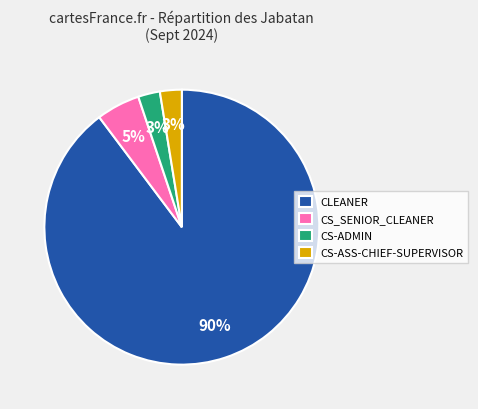

What is the majority slice?

CLEANER